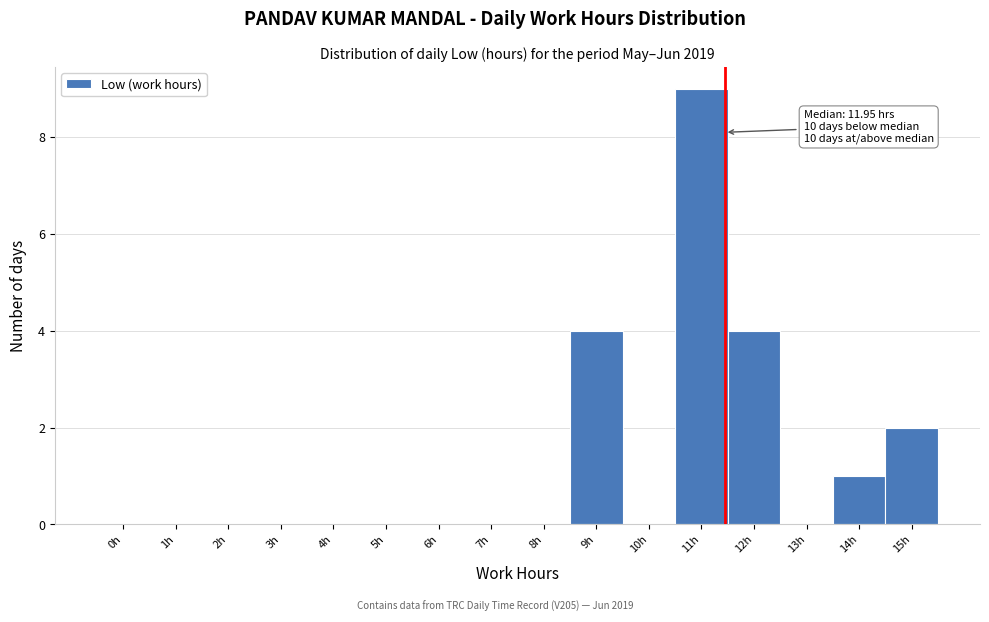

Reading right to left, transcribe all the data shown in this chart.

15h=2	14h=1	13h=0	12h=4	11h=9	10h=0	9h=4	8h=0	7h=0	6h=0	5h=0	4h=0	3h=0	2h=0	1h=0	0h=0